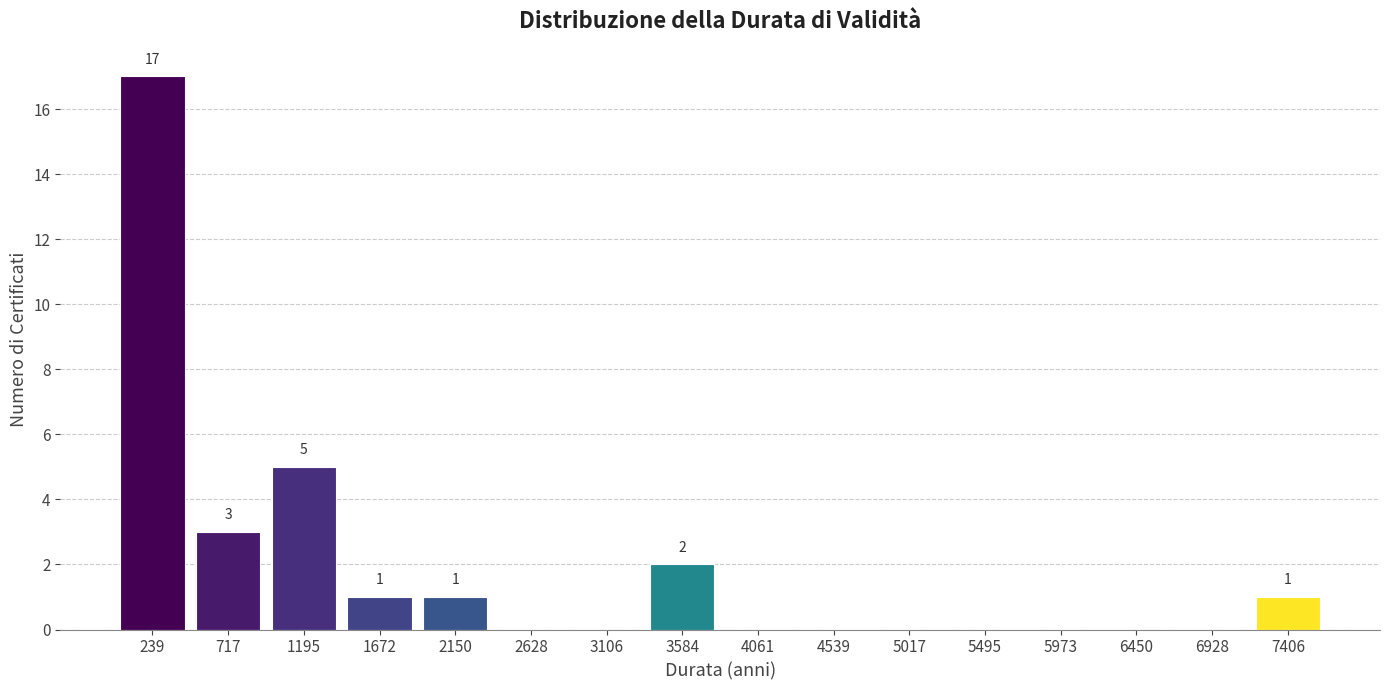

Which range on the x-axis has the tallest bar?

0 to 500